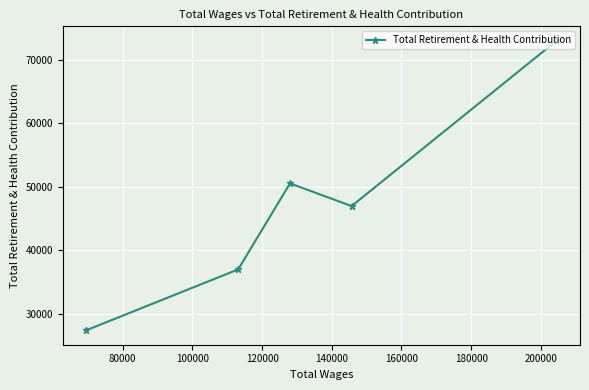

What is the sum of all values?

234744